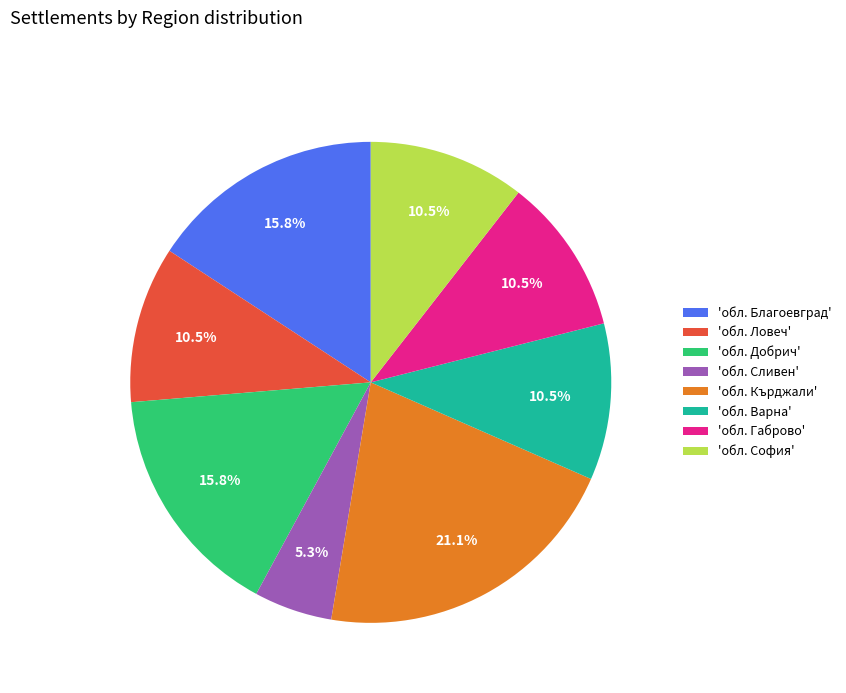

What is the smallest slice in the pie chart?

'обл. Сливен'